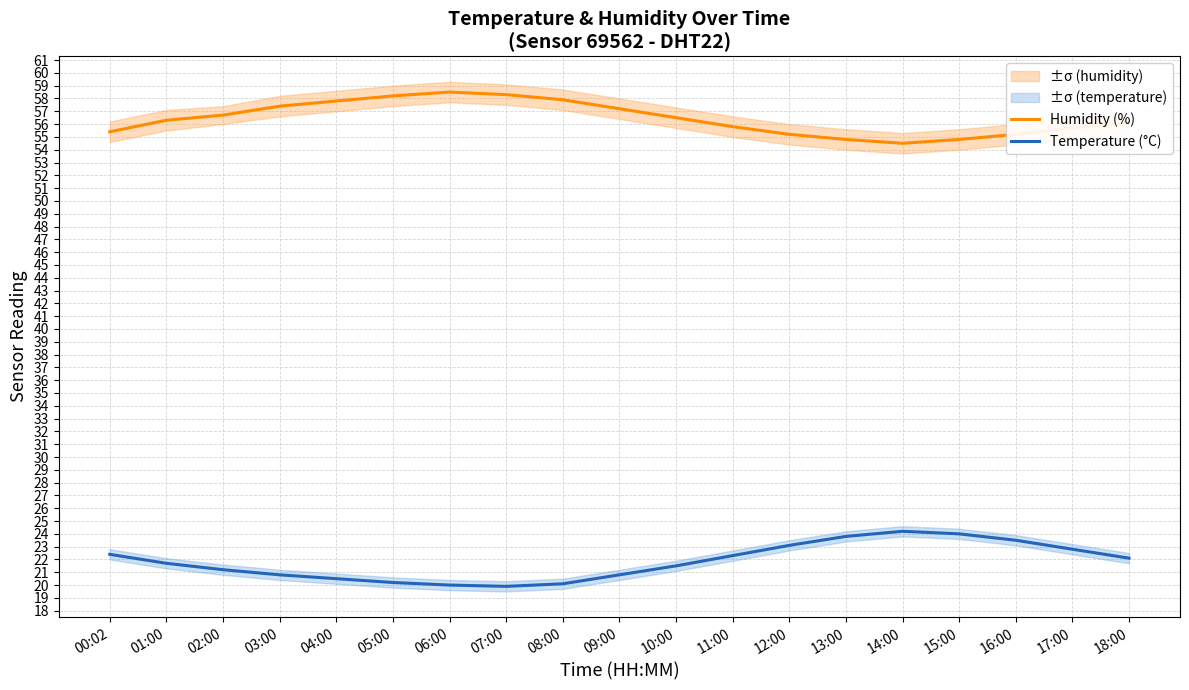

In Humidity (%), how many points are higher than both neighbors (excluding endpoints)?

1